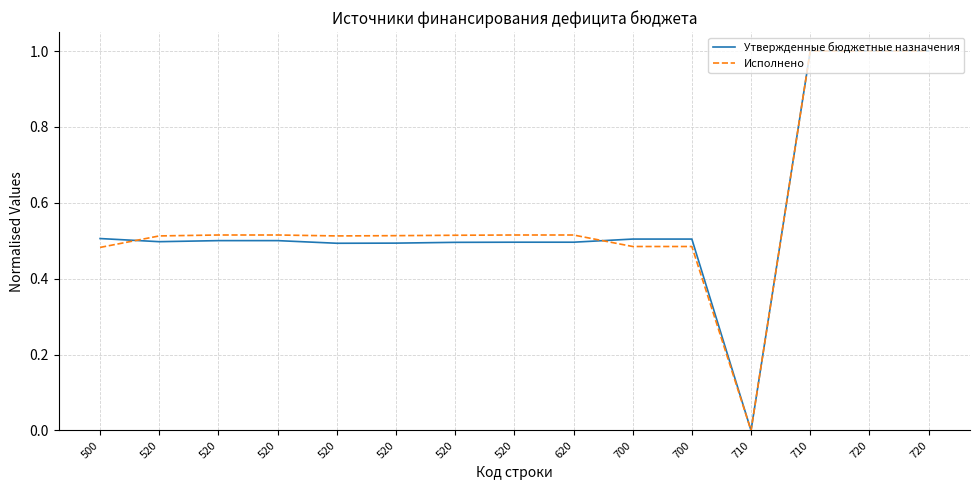

Is it true that Утвержденные бюджетные назначения equals 1.0 at 710?

True